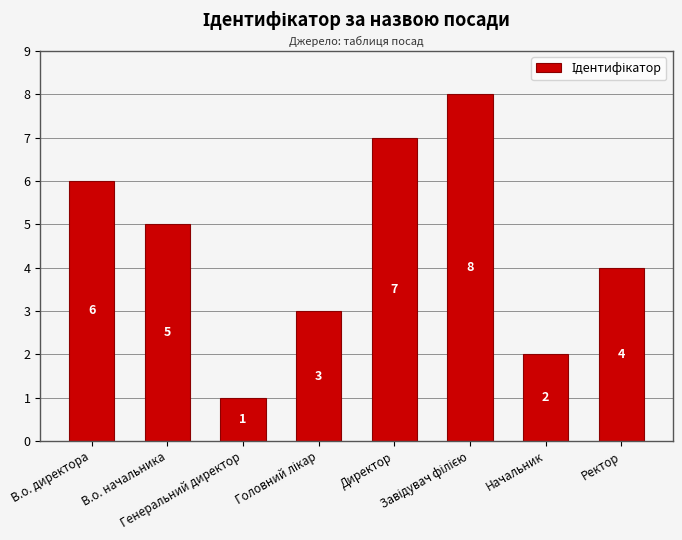

What is the sum of all values?

36